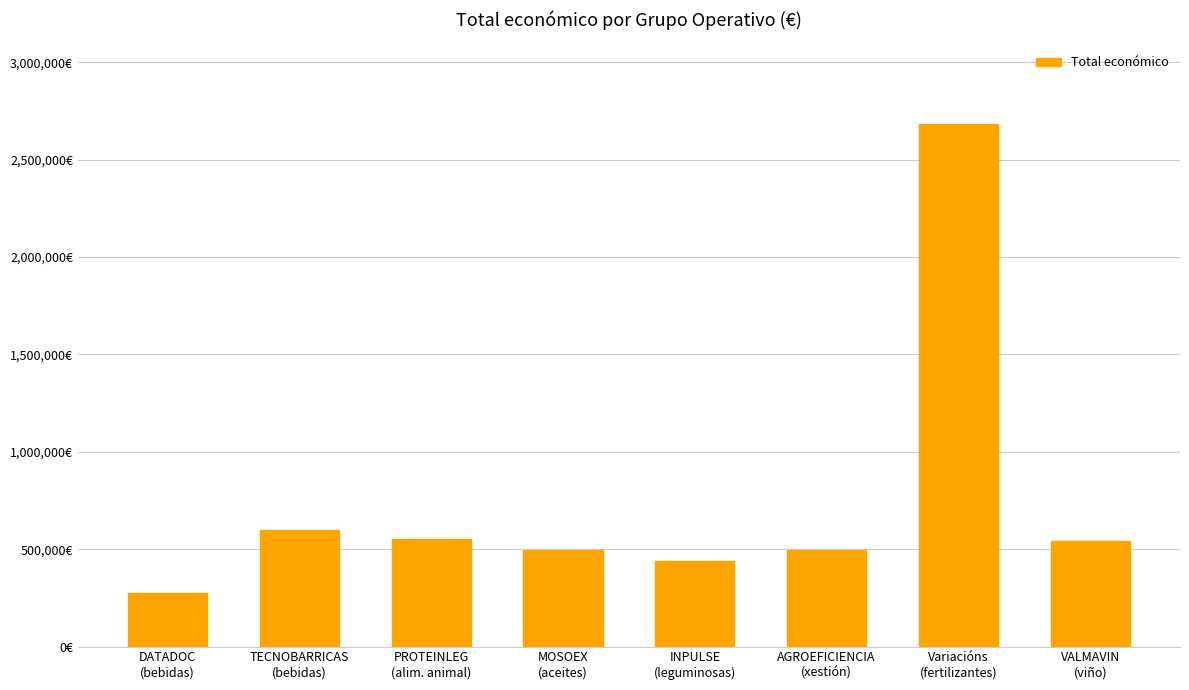

At which category does the chart reach its peak across all series?

Variacións
(fertilizantes)